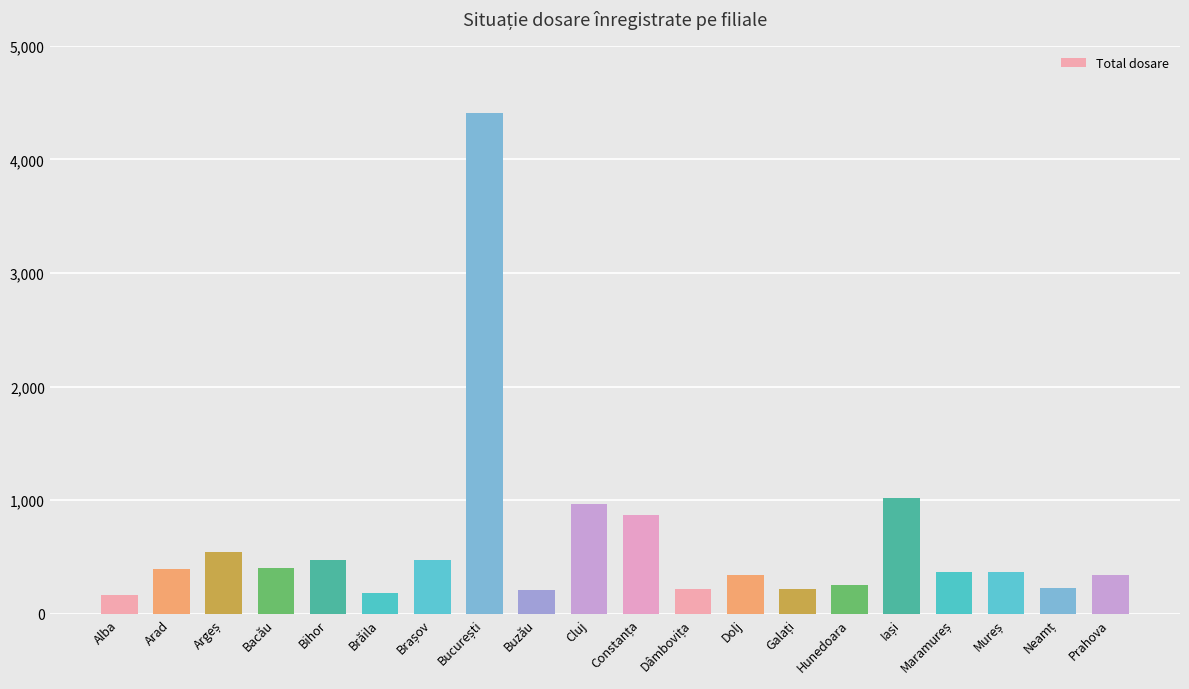

What is the approximate value at Arad?

399